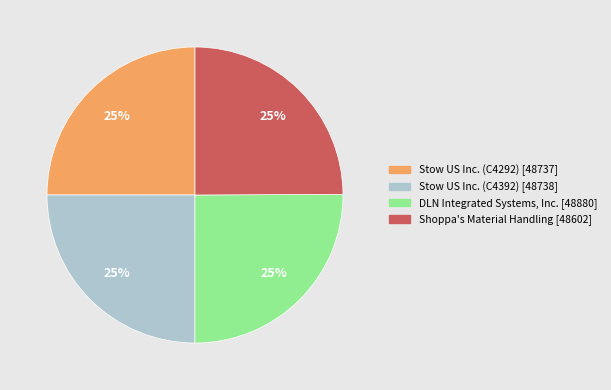

True or false: Stow US Inc. (C4292) accounts for 18% of the total.

False